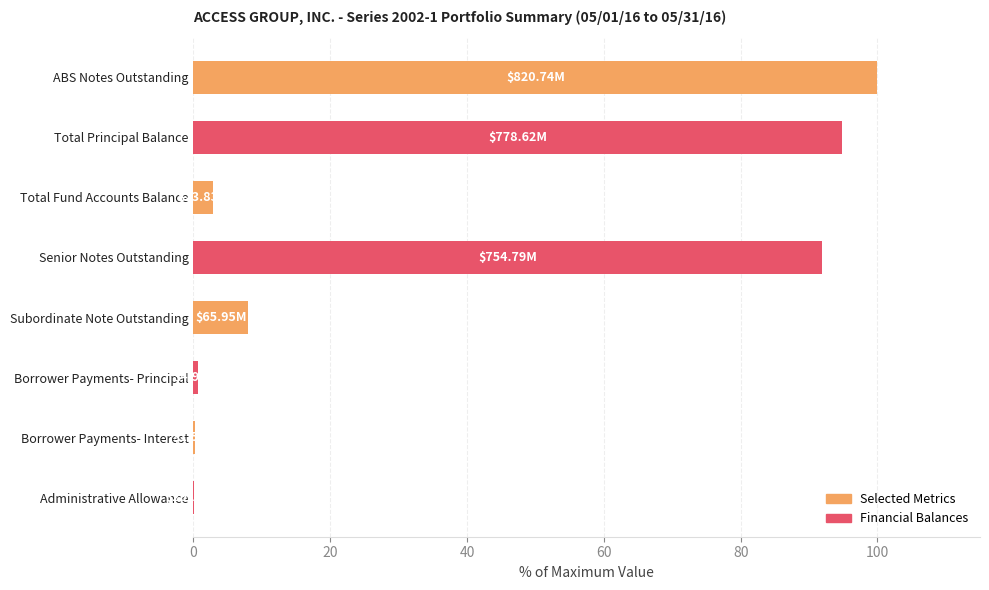

How many data points does each series have?

8